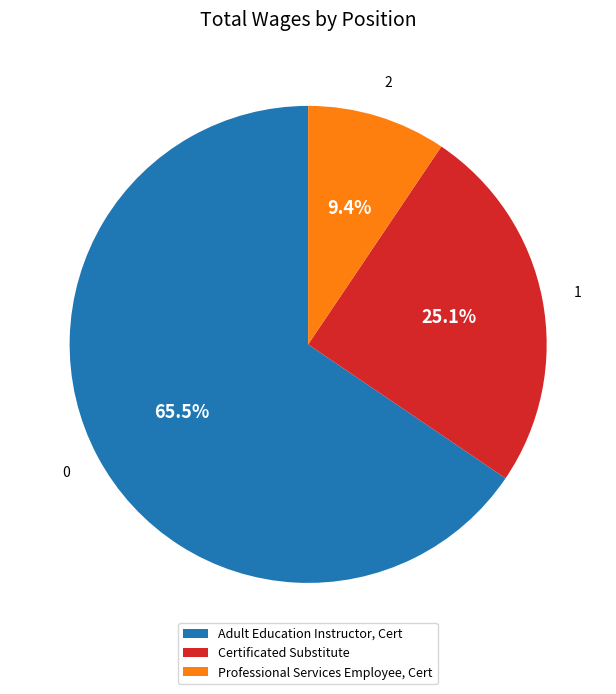

What percentage is the Professional Services Employee, Cert slice, to the nearest percent?

9%